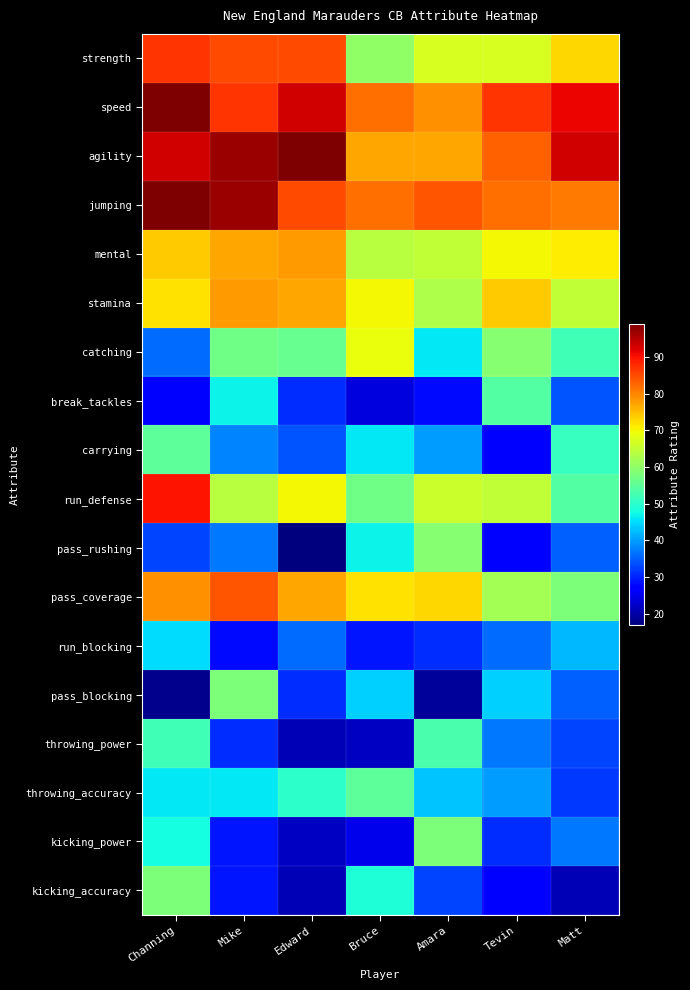

What is the spread (max minus min) of values at Edward?

82